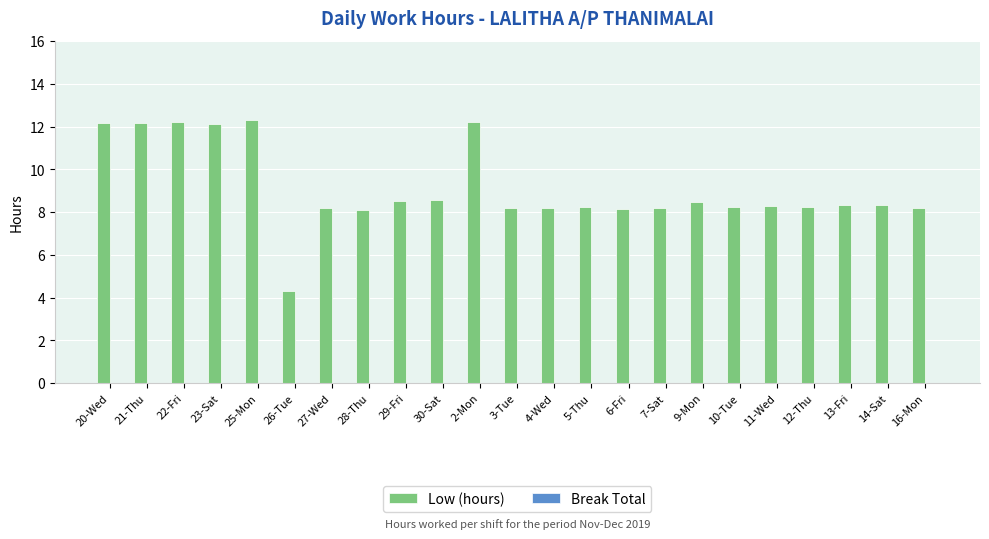

What is the difference between the values at 26-Tue and 3-Tue?

3.9